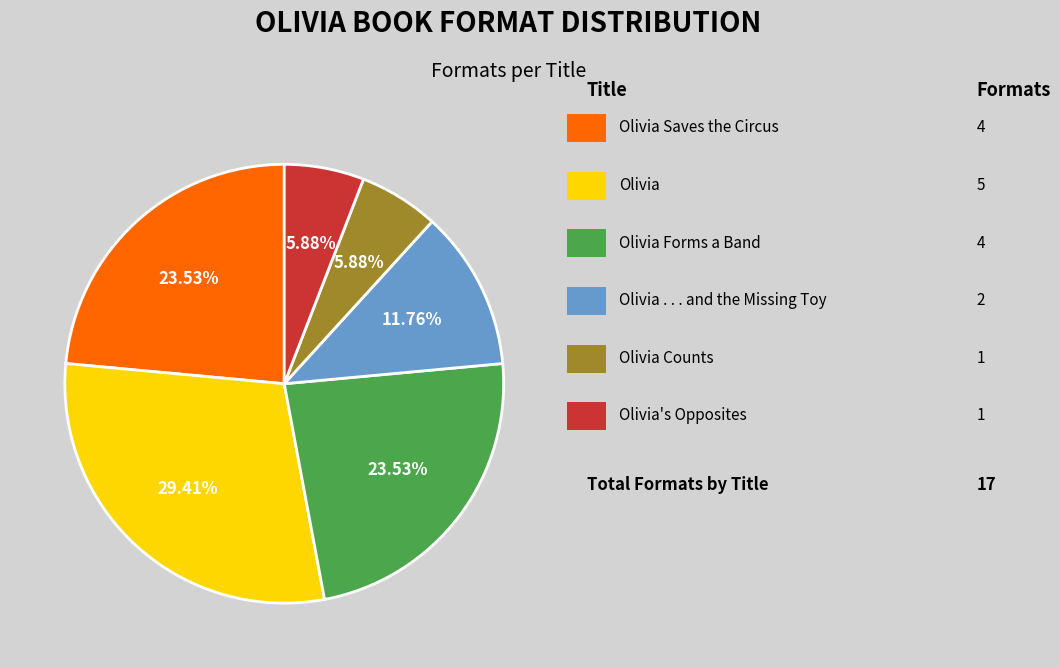

How many segments does this pie chart have?

6